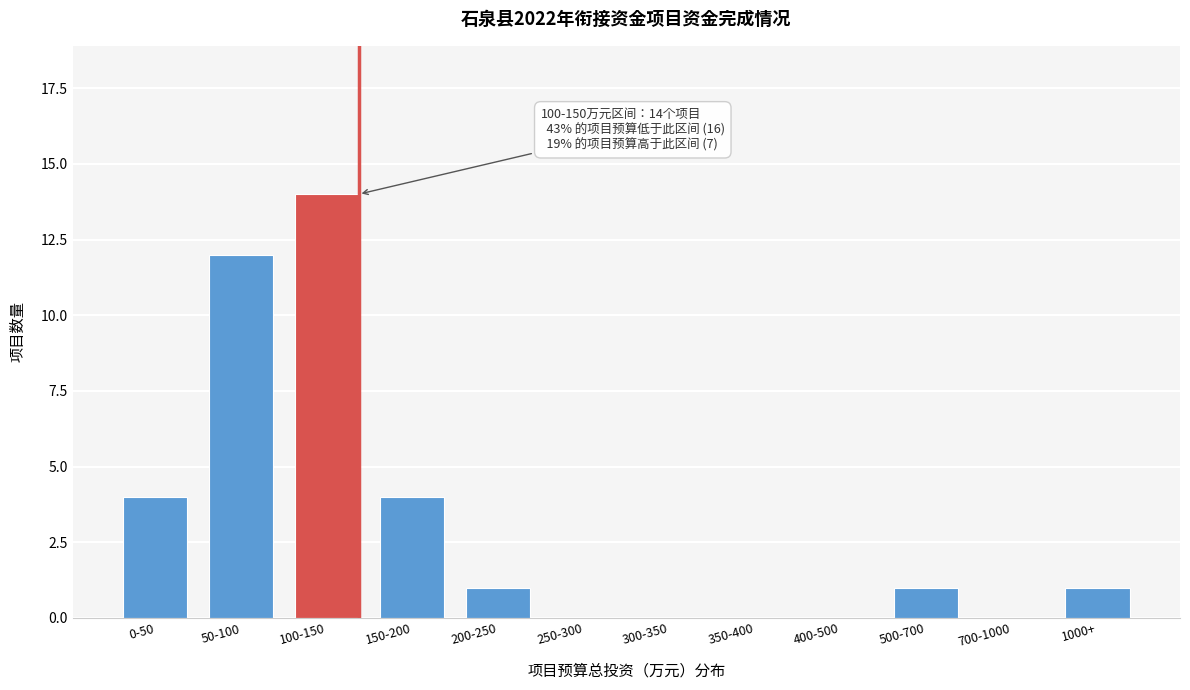

Reading left to right, extract all data points from this chart.

0-50=4	50-100=12	100-150=14	150-200=4	200-250=1	250-300=0	300-350=0	350-400=0	400-500=0	500-700=1	700-1000=0	1000+=1